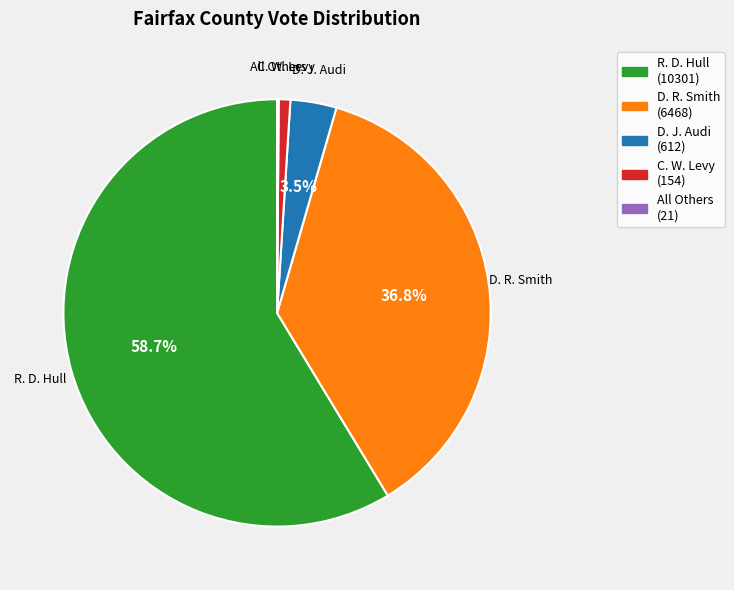

Is there any slice that represents more than half of the pie?

Yes